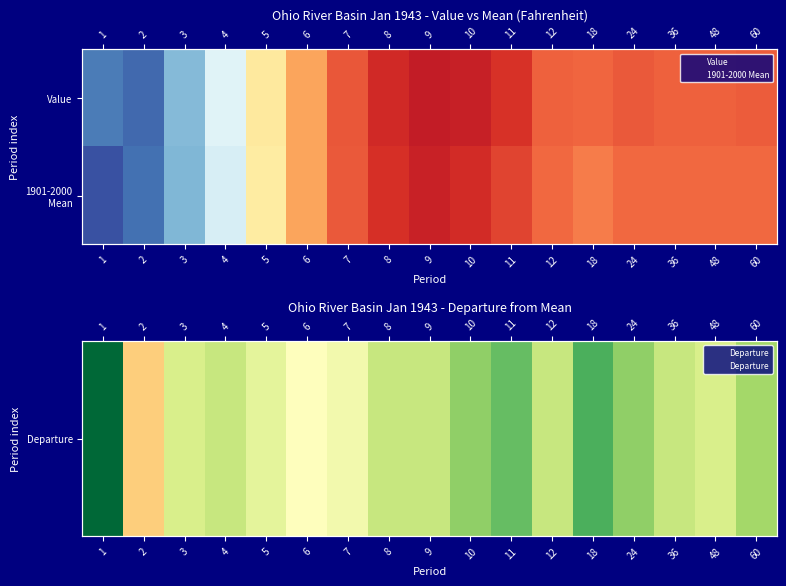

Rank the series by their maximum value, from lowest to highest.

Departure, 1901-2000 Mean